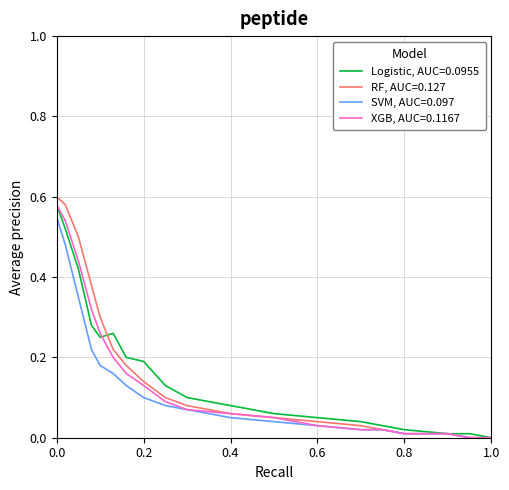

Which series has the widest spread of values?

RF, AUC=0.127